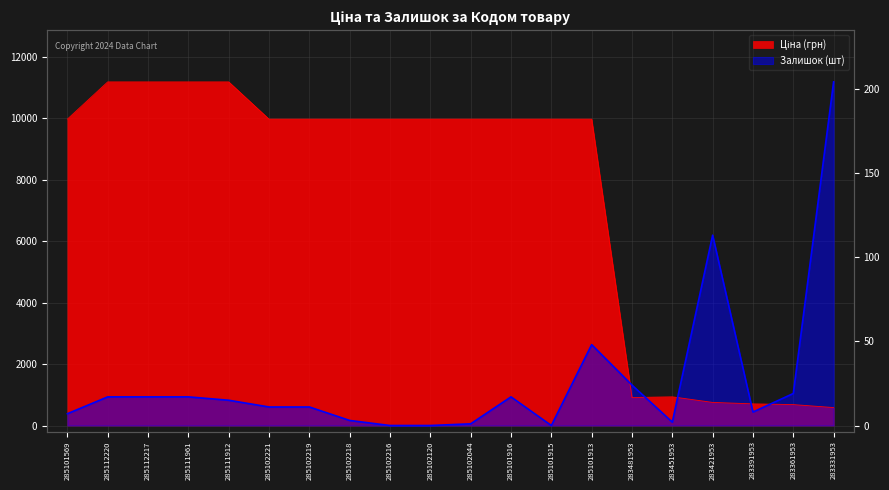

What is the label of the 2nd point from the right?

283361953